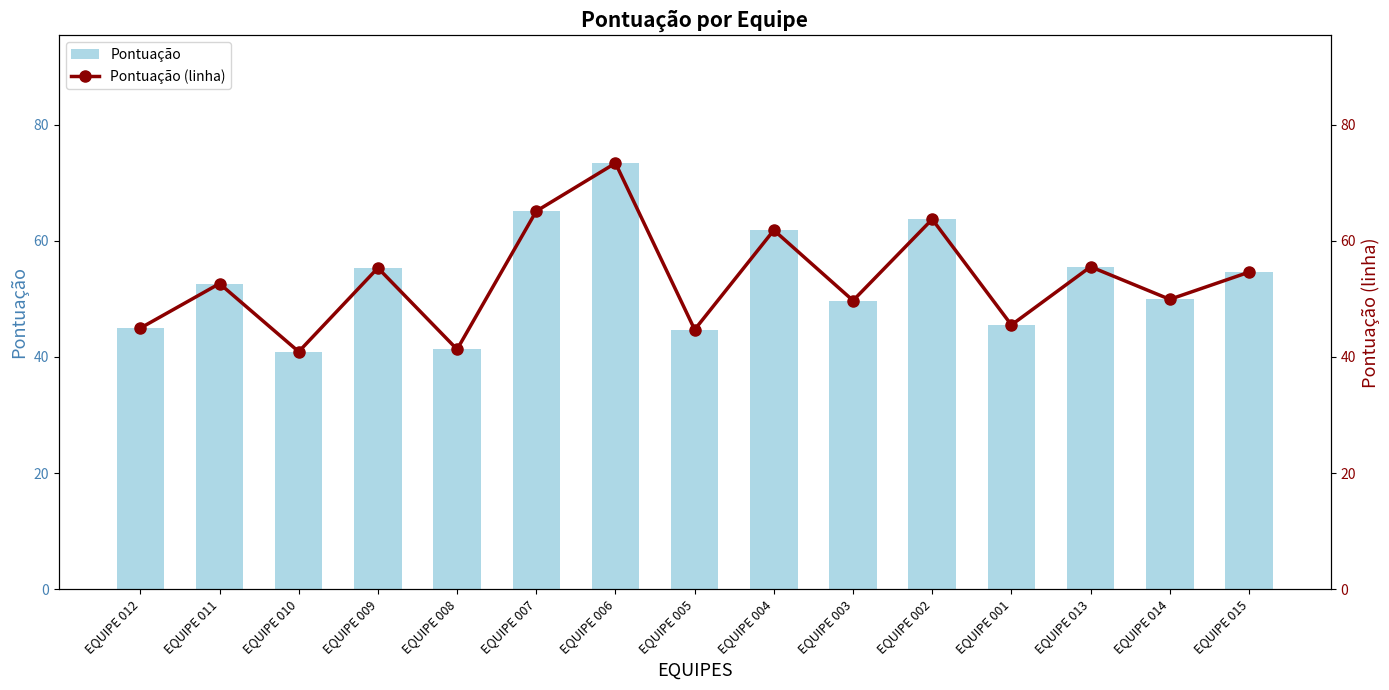

Is it true that Pontuação equals 92.4 at EQUIPE 002?

False